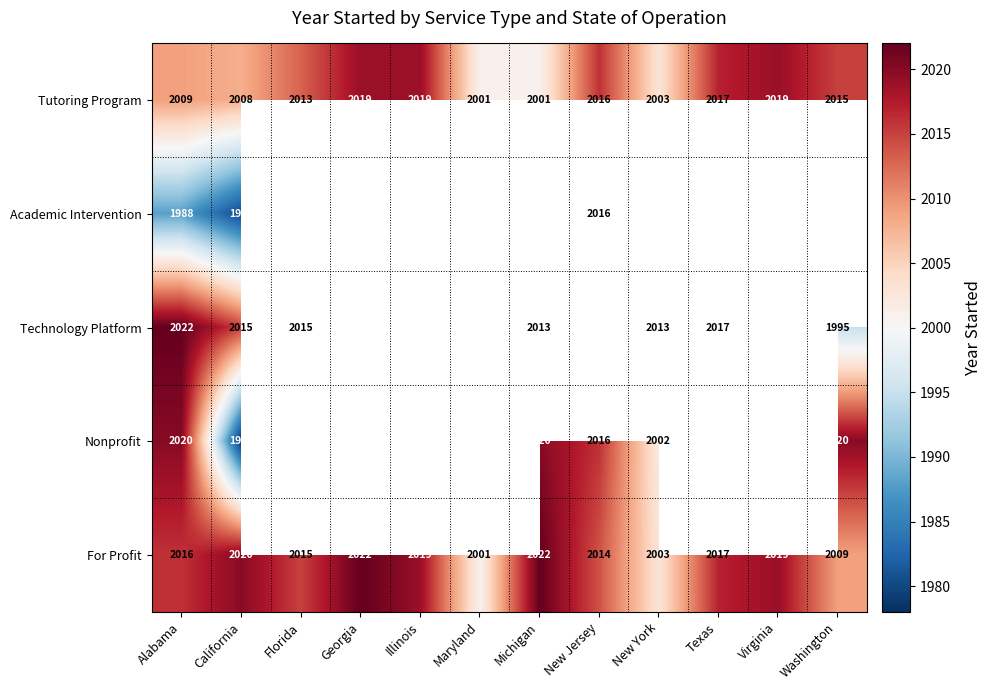

What is the difference between the highest and lowest values at Alabama?

34